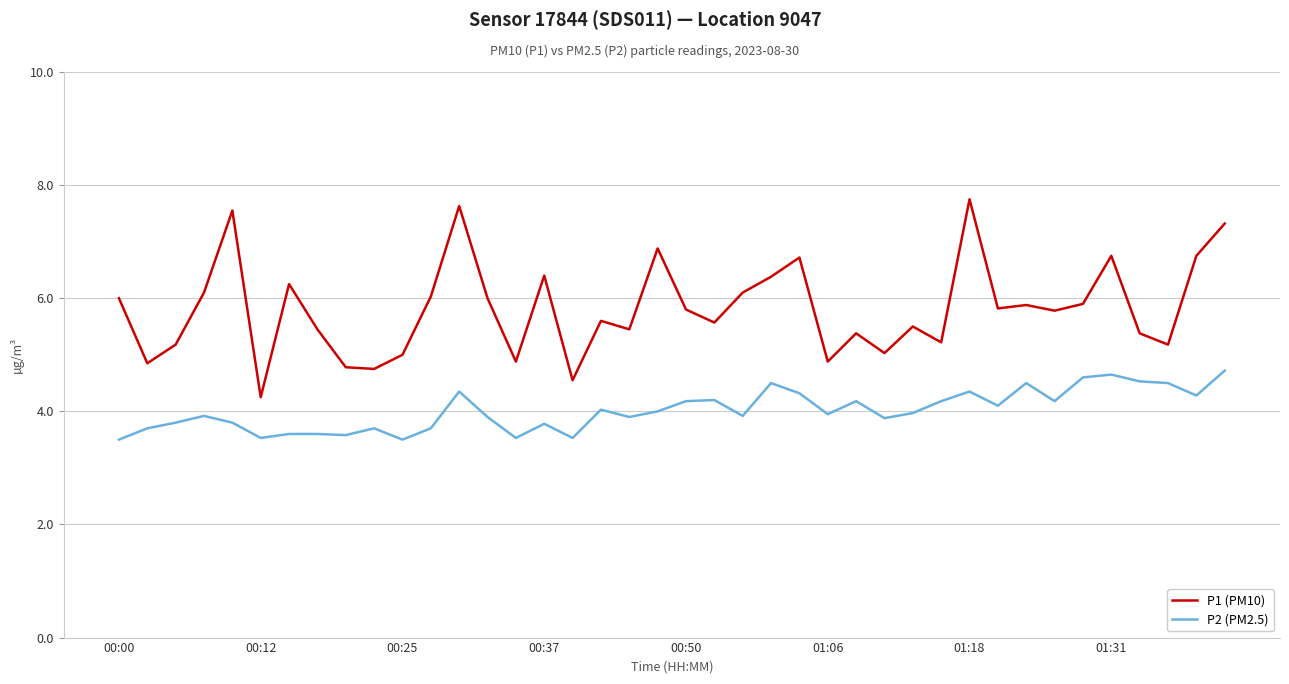

True or false: P1 (PM10) and P2 (PM2.5) intersect in this chart.

False